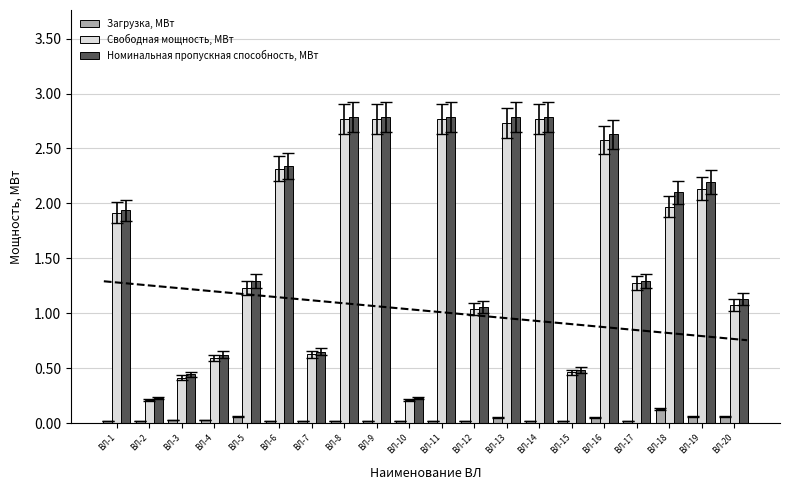

Reading right to left, list all the values displayed in this chart.

Загрузка, МВт: 0.1	0.1	0.1	0.0	0.1	0.0	0.0	0.1	0.0	0.0	0.0	0.0	0.0	0.0	0.0	0.1	0.0	0.0	0.0	0.0
Свободная мощность, МВт: 1.1	2.1	2.0	1.3	2.6	0.5	2.8	2.7	1.0	2.8	0.2	2.8	2.8	0.6	2.3	1.2	0.6	0.4	0.2	1.9
Номинальная пропускная способность, МВт: 1.1	2.2	2.1	1.3	2.6	0.5	2.8	2.8	1.1	2.8	0.2	2.8	2.8	0.6	2.3	1.3	0.6	0.4	0.2	1.9